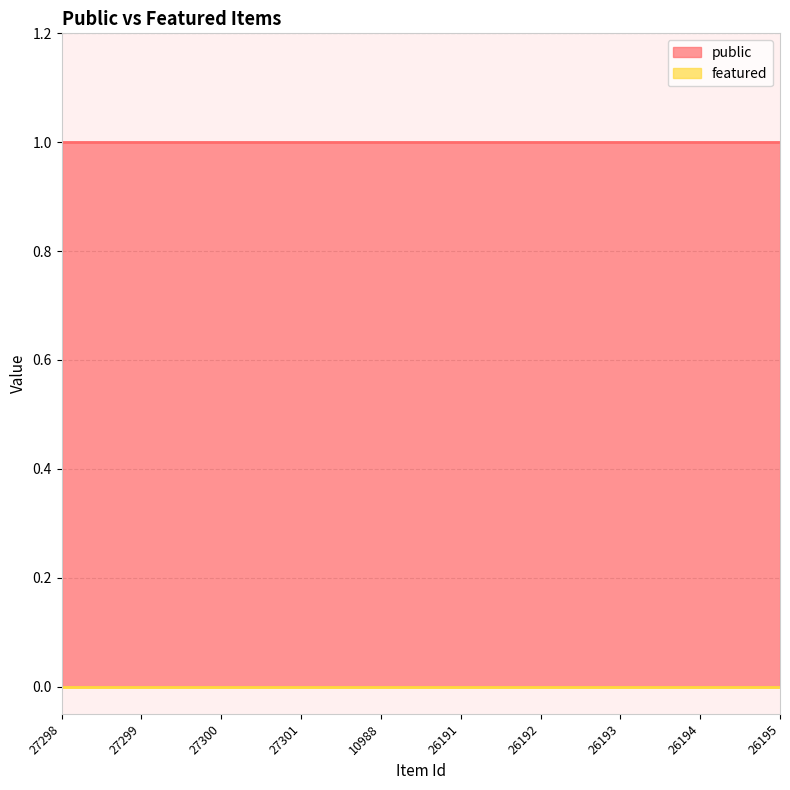

What is the average value of the public series?

1